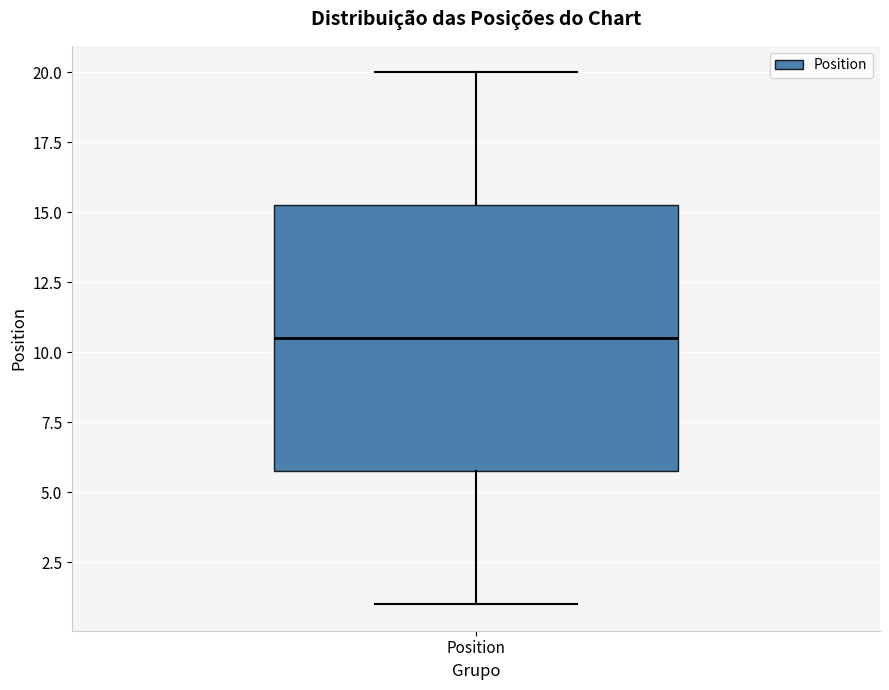

Read this box plot against the y-axis: the position of the median line, the range covered by the box, and the ends of both whiskers. The values are not printed on the chart, so give them approximately, as read against the axis.

median 10.5, box 6.0 to 15.5, whiskers 1.0 to 20.0